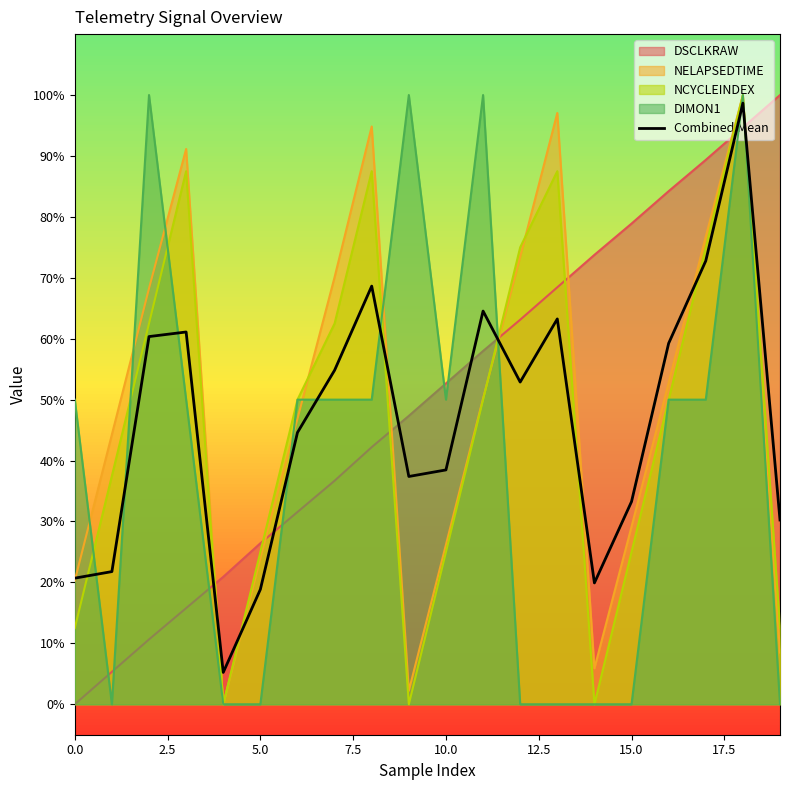

What is the greatest value displayed?

1.0